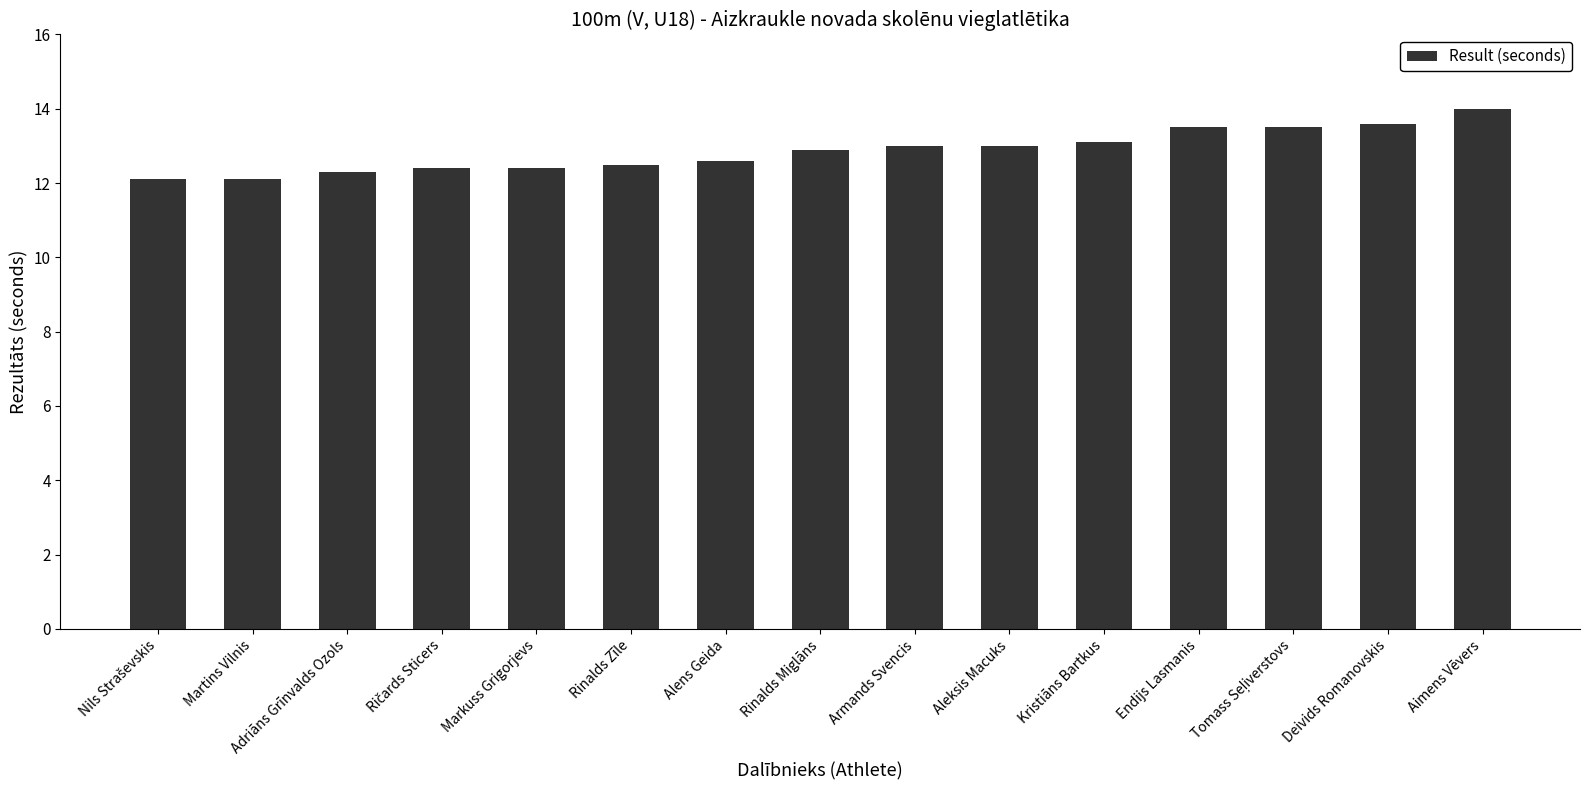

What is the ratio of the value at Alens Geida to the value at Endijs Lasmanis?

0.9